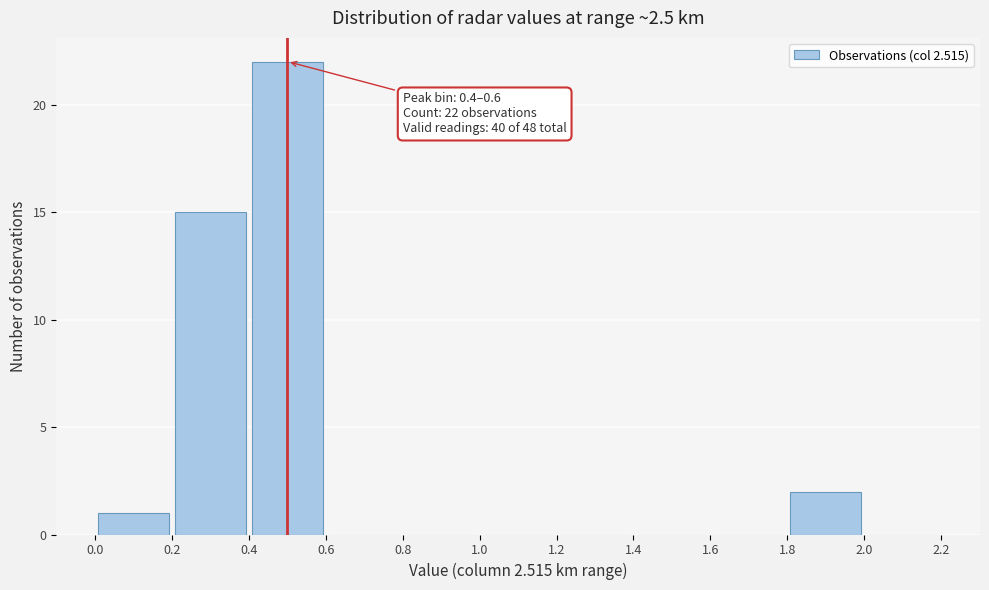

Which range on the x-axis has the tallest bar?

0.4 to 0.6